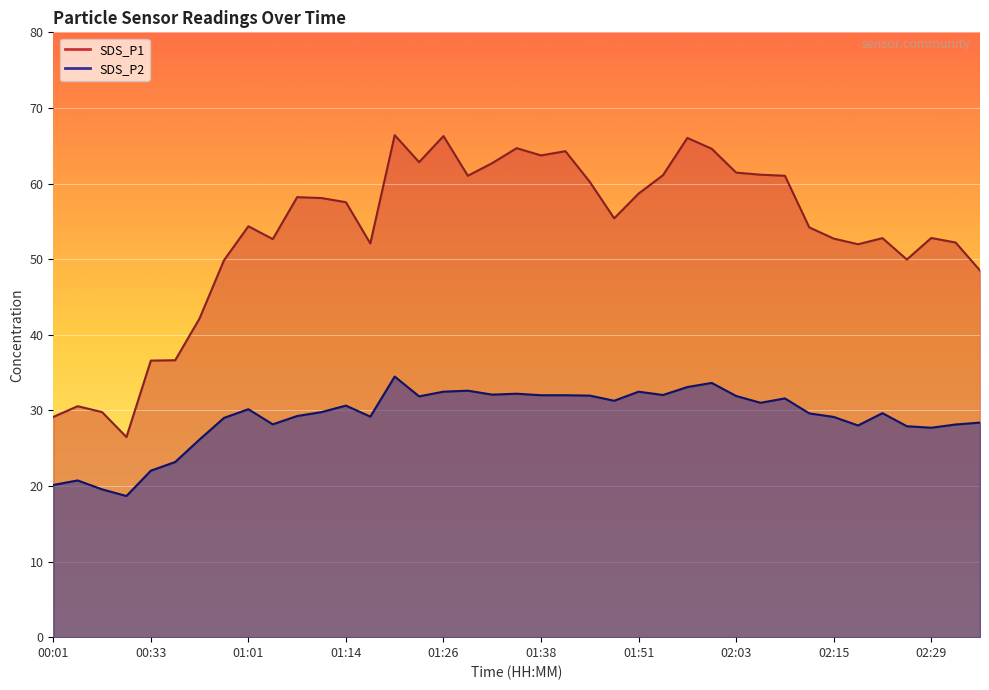

Rank the series by their average value, from lowest to highest.

SDS_P2, SDS_P1